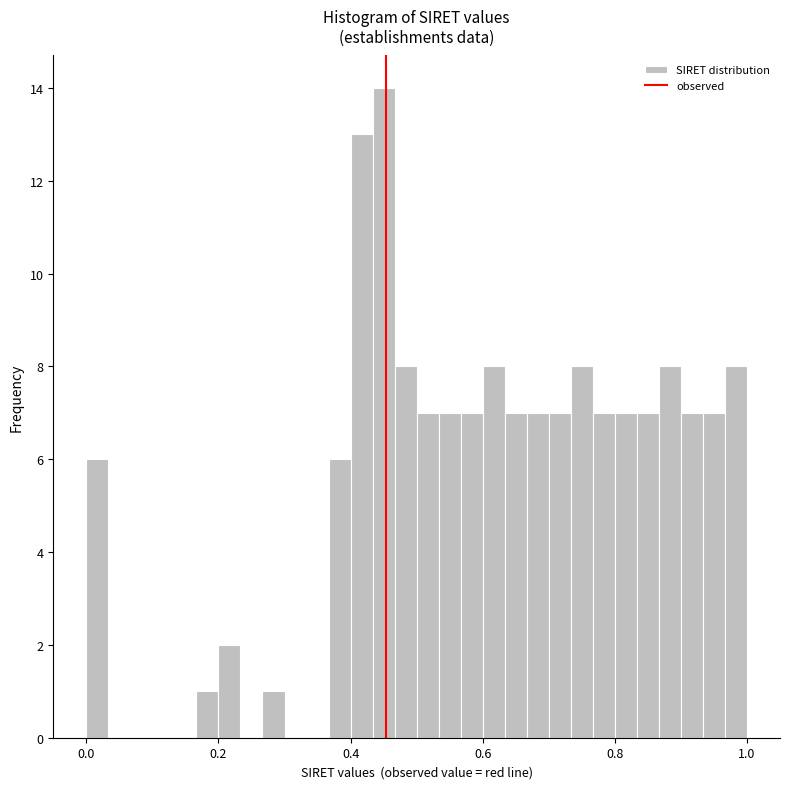

Read against the x-axis, roughly where is the centre of the tallest bar?

0.46